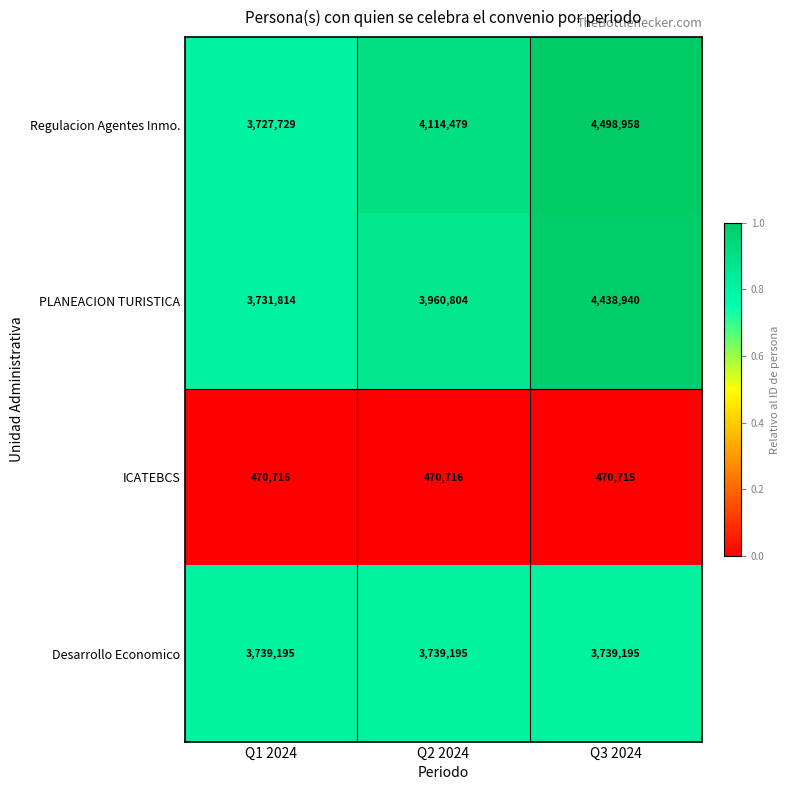

Count the number of categories in the chart.

3